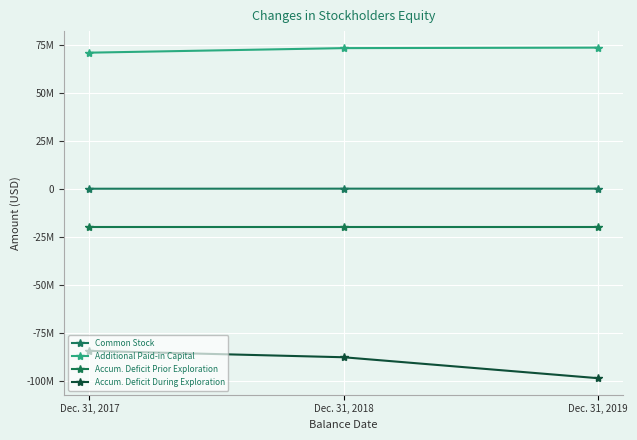

Is this an area chart (filled region under the line)?

No